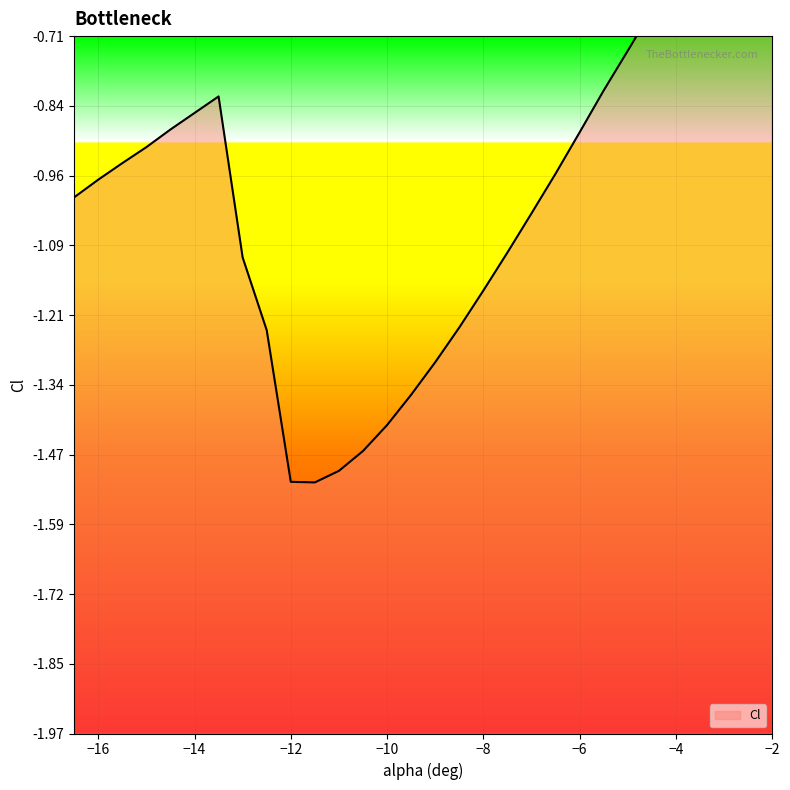

Reading right to left, transcribe all the data shown in this chart.

-2=-0.3	-2.5=-0.4	-3=-0.4	-3.5=-0.5	-4=-0.6	-4.5=-0.7	-5=-0.7	-5.5=-0.8	-6=-0.9	-6.5=-1.0	-7=-1.0	-7.5=-1.1	-8=-1.2	-8.5=-1.2	-9=-1.3	-9.5=-1.4	-10=-1.4	-10.5=-1.5	-11=-1.5	-11.5=-1.5	-12=-1.5	-12.5=-1.2	-13=-1.1	-13.5=-0.8	-14=-0.8	-14.5=-0.9	-15=-0.9	-15.5=-0.9	-16=-1.0	-16.5=-1.0